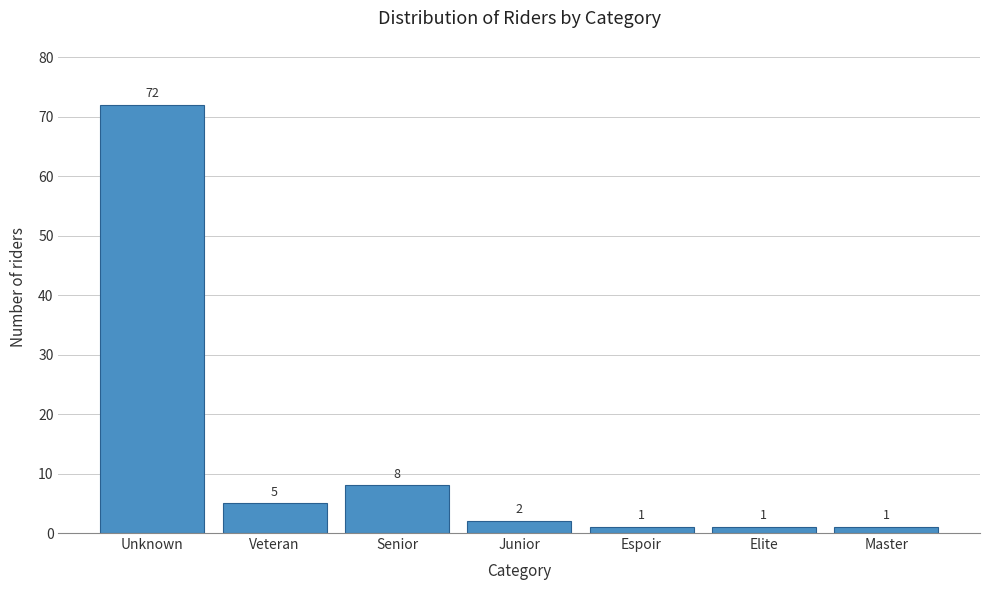

Reading left to right, what are all the values shown in this chart?

Unknown=72	Veteran=5	Senior=8	Junior=2	Espoir=1	Elite=1	Master=1